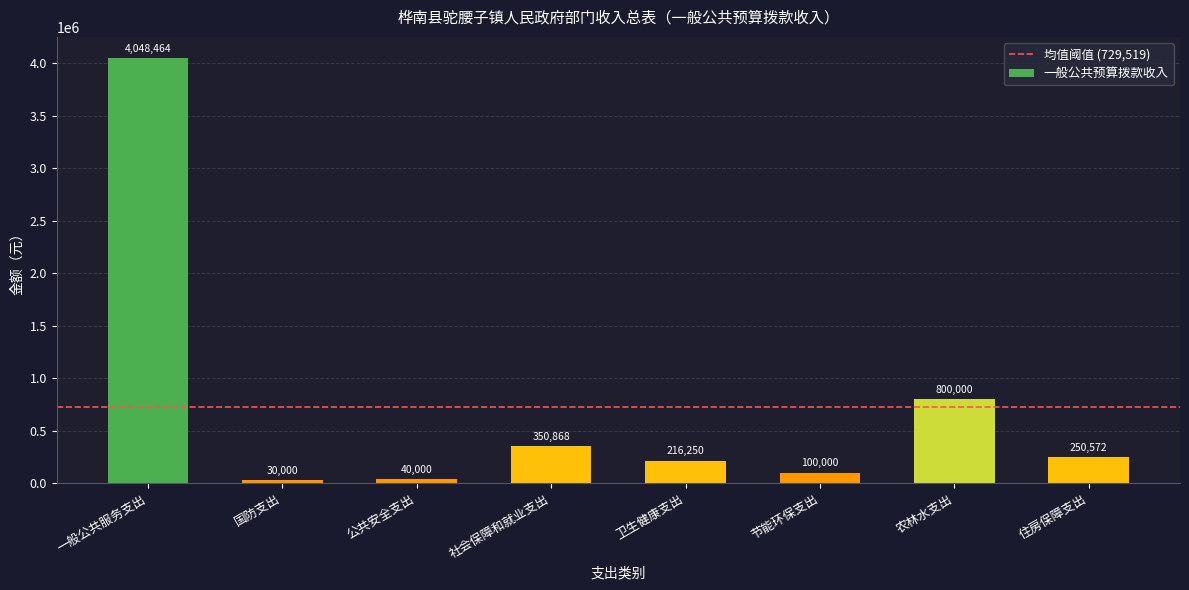

What position from the right is 社会保障和就业支出?

5